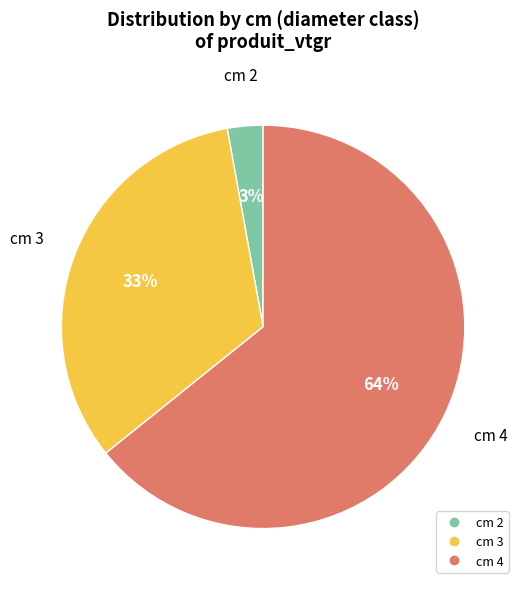

Is there a majority slice in this chart?

Yes